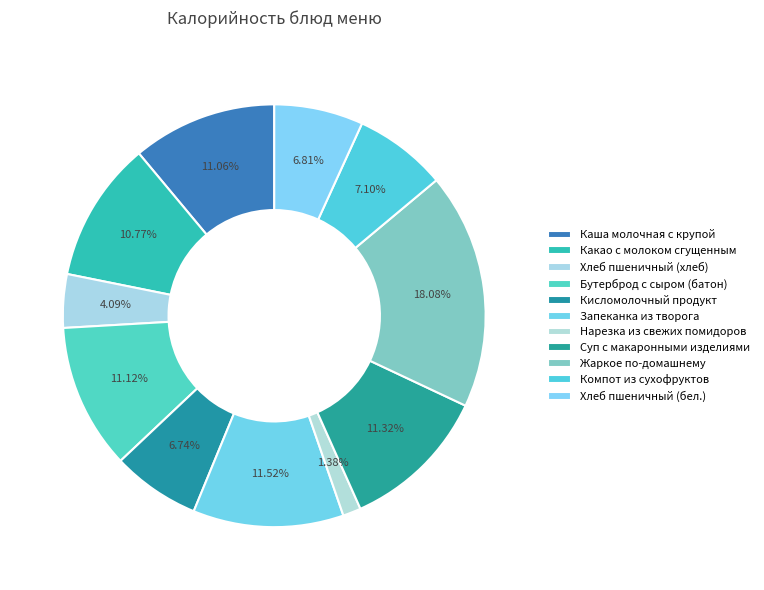

What is the ratio of the value at Какао с молоком сгущенным to the value at Жаркое по-домашнему?

0.6